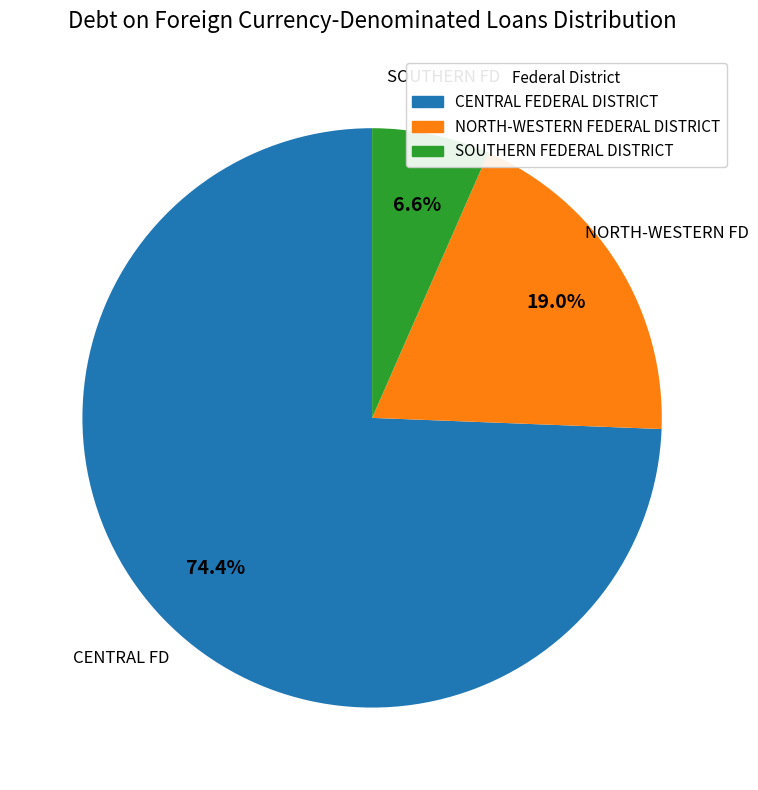

To the nearest percent, what percentage of the pie is CENTRAL FEDERAL DISTRICT?

74%